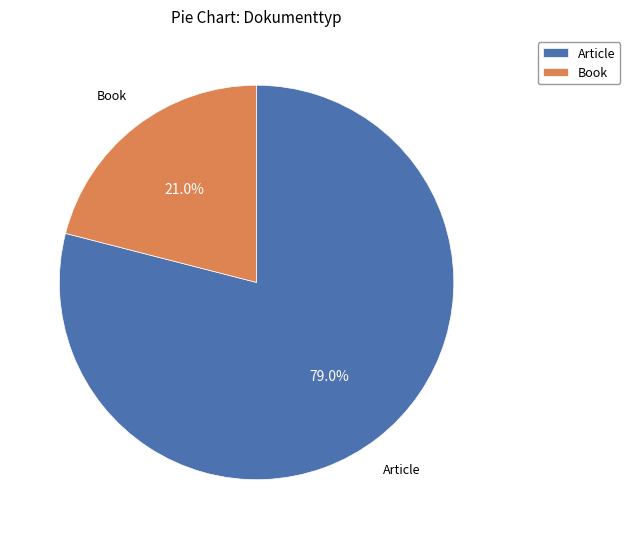

Count the number of slices in the pie.

2